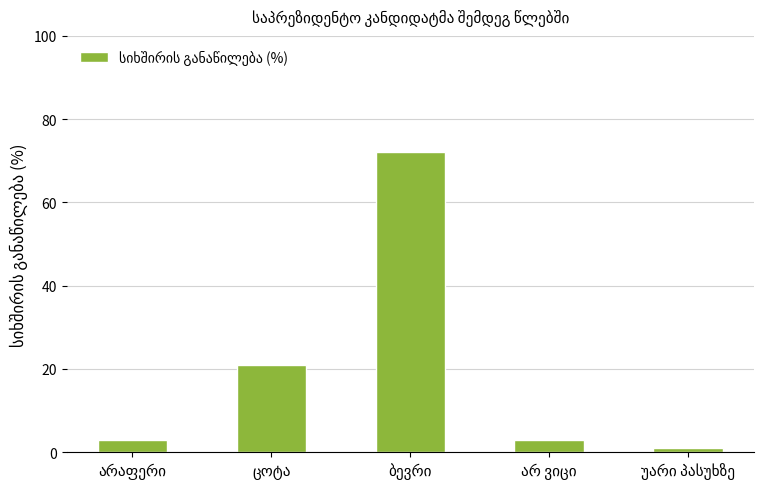

Reading left to right, transcribe all the data shown in this chart.

3	21	72	3	1